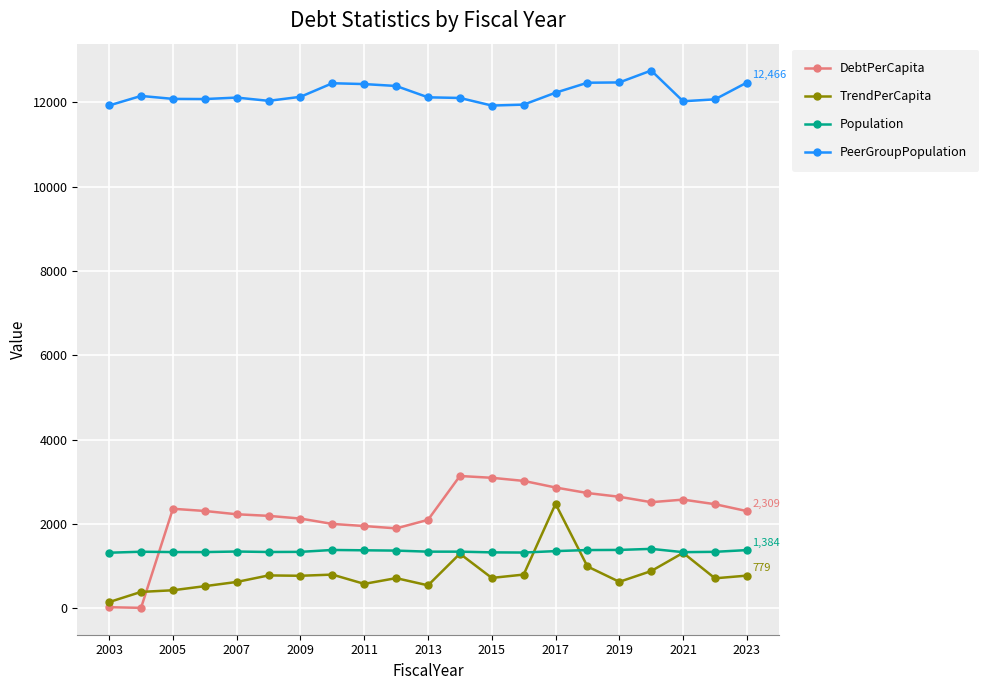

True or false: DebtPerCapita and PeerGroupPopulation cross at least once.

False